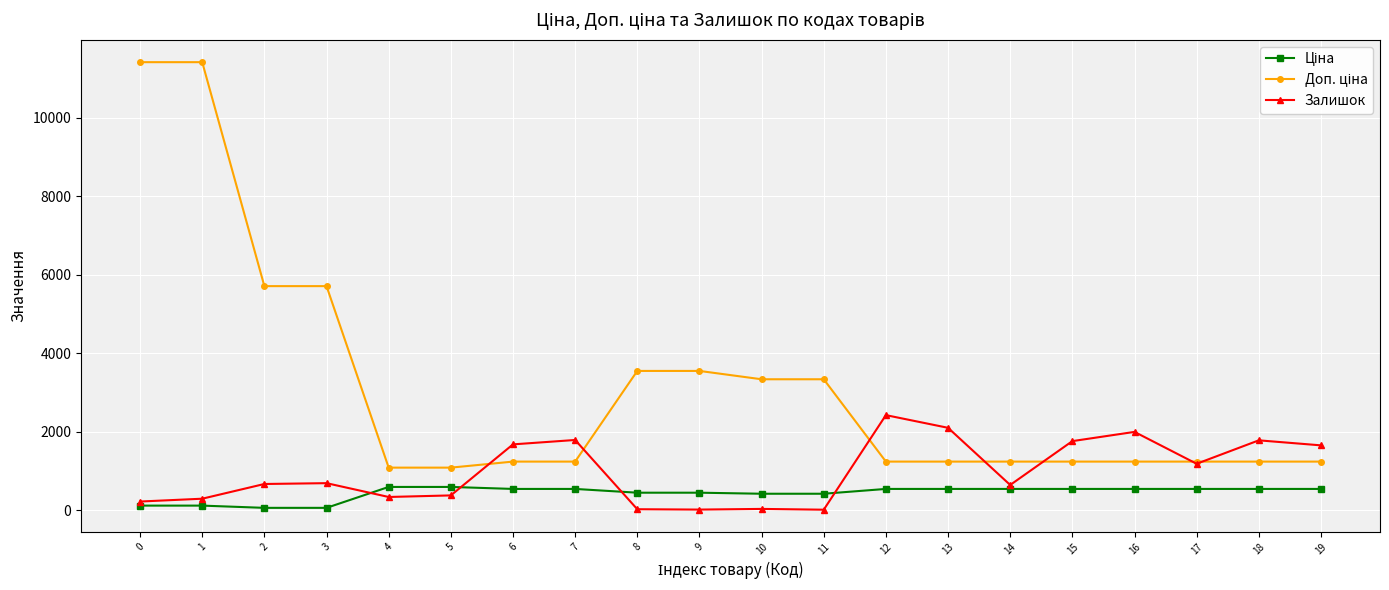

Where is Залишок nearest to the value 1214?

17